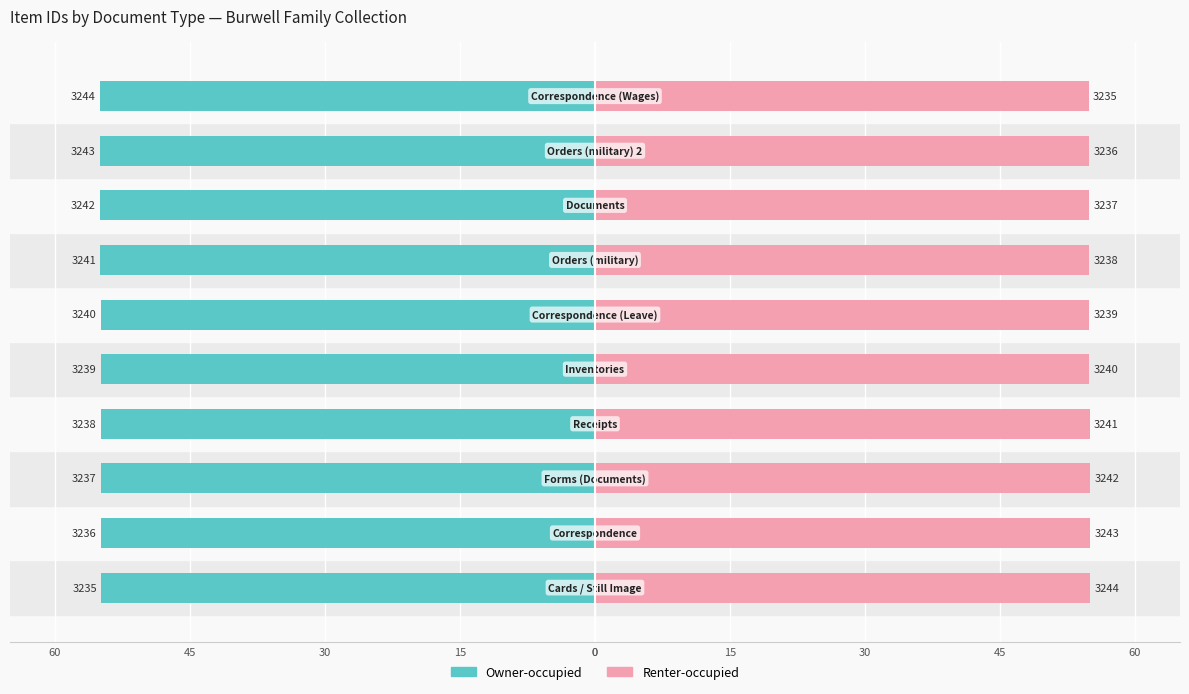

What are all the series names shown in the legend?

Owner-occupied, Renter-occupied